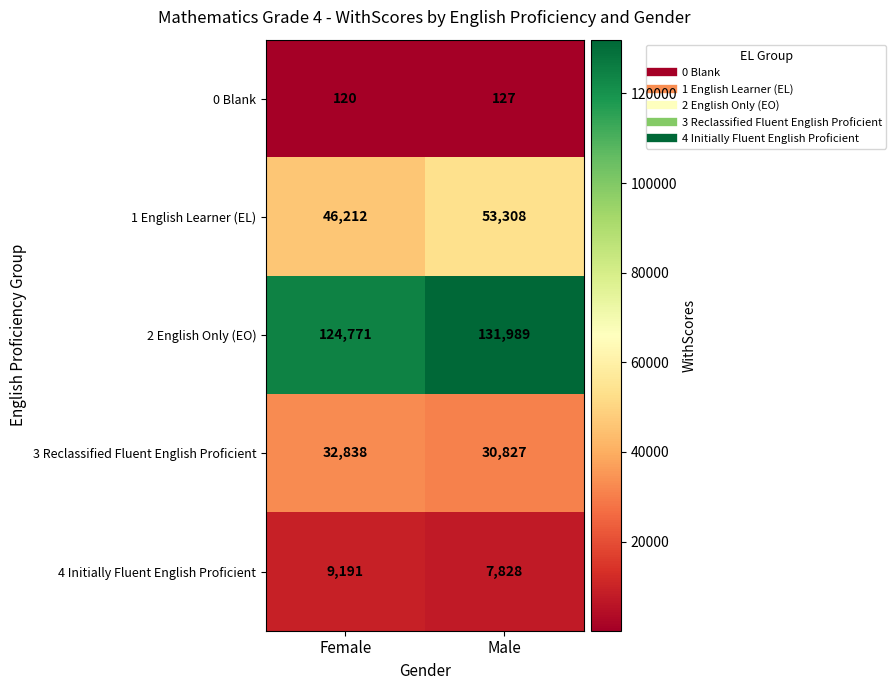

The value of 2 English Only (EO) at Male is 131989. True or false?

True